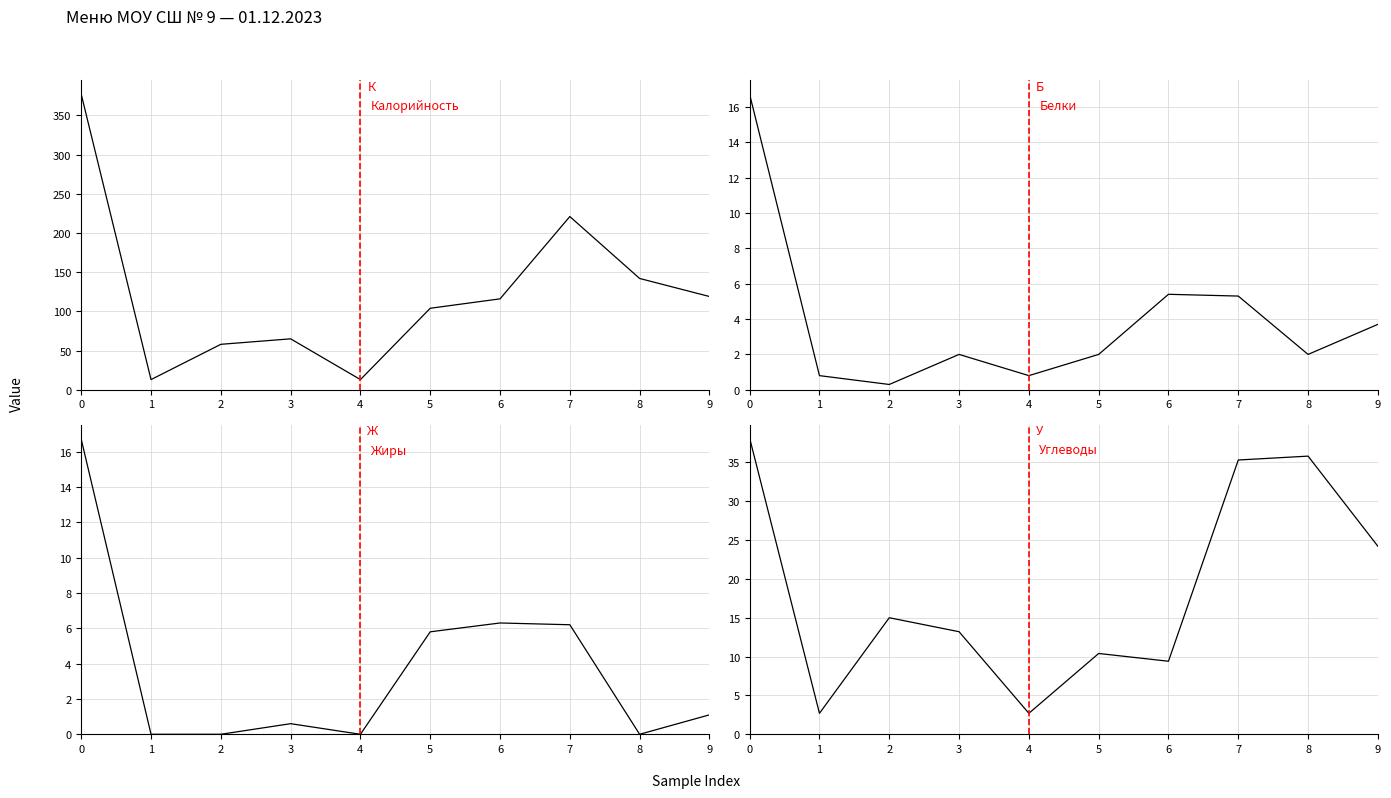

What is the sum of all Белки values?

39.0